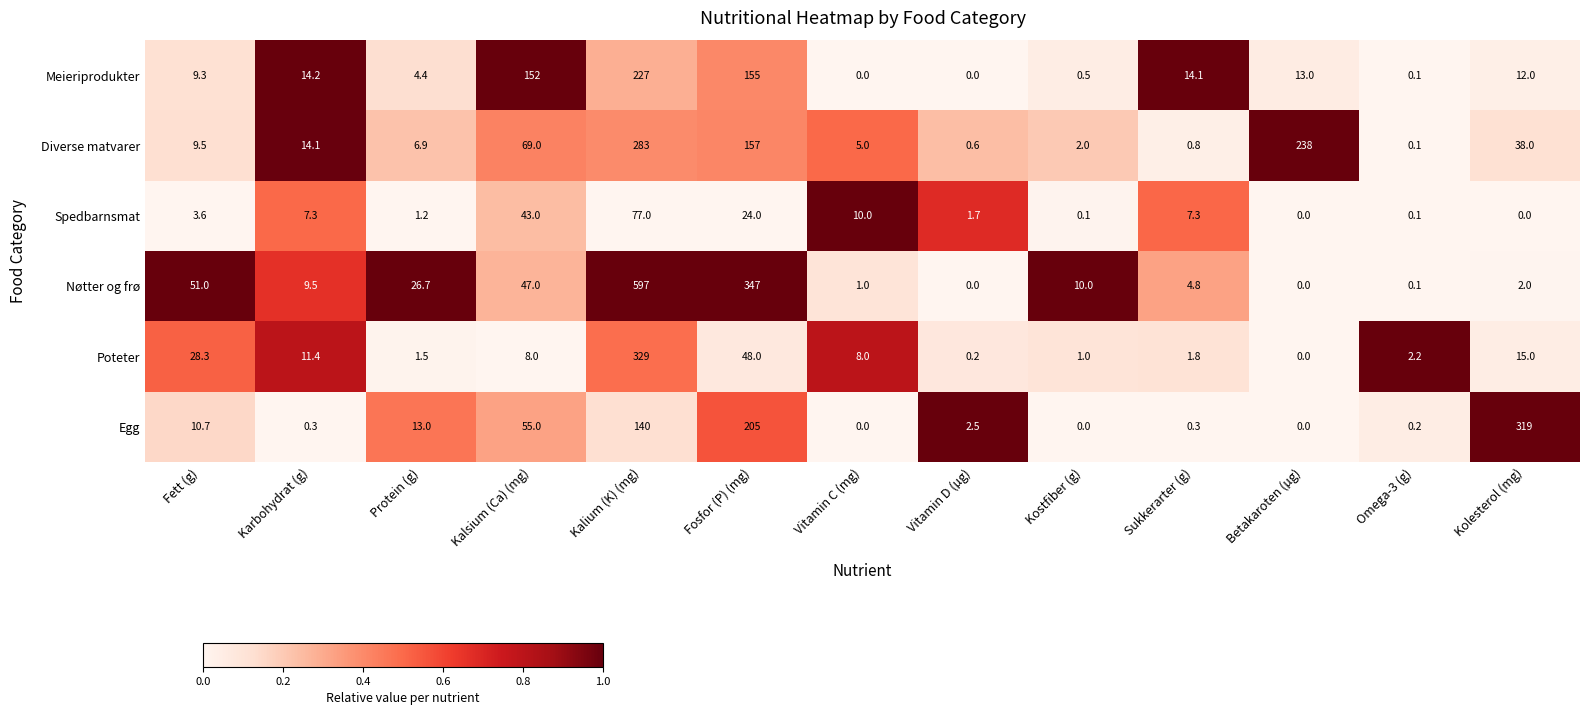

What is the sum of all Diverse matvarer values?

824.0